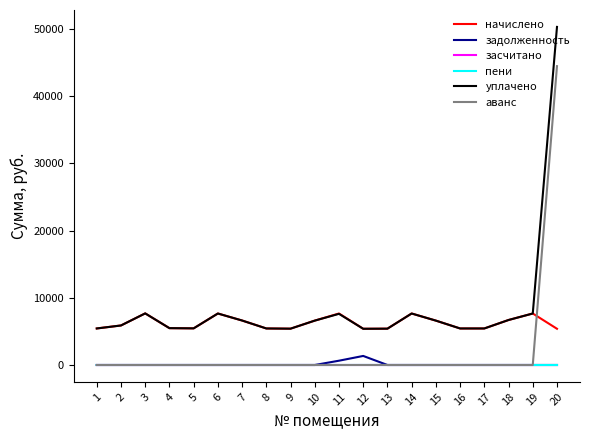

What is the greatest value displayed?

50318.8